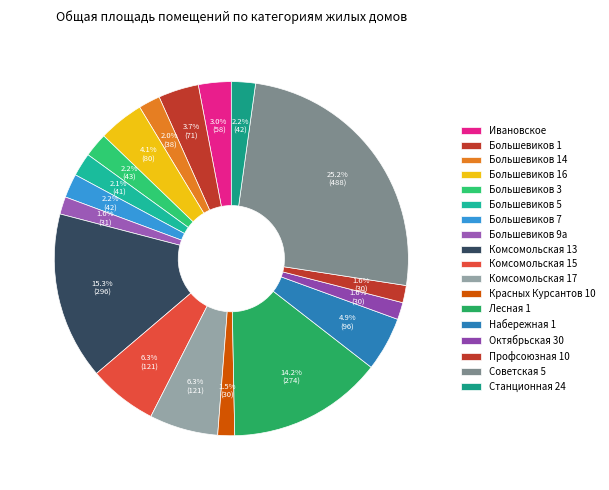

Count the number of slices in the pie.

18